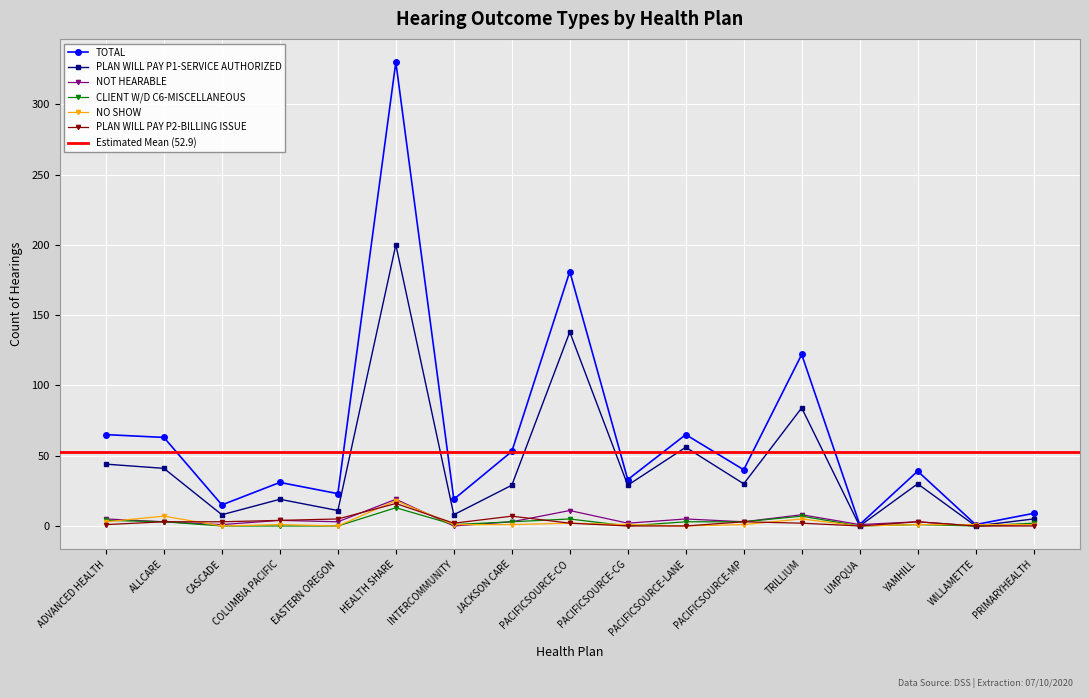

How many positive values does the PLAN WILL PAY P2-BILLING ISSUE series have?

12